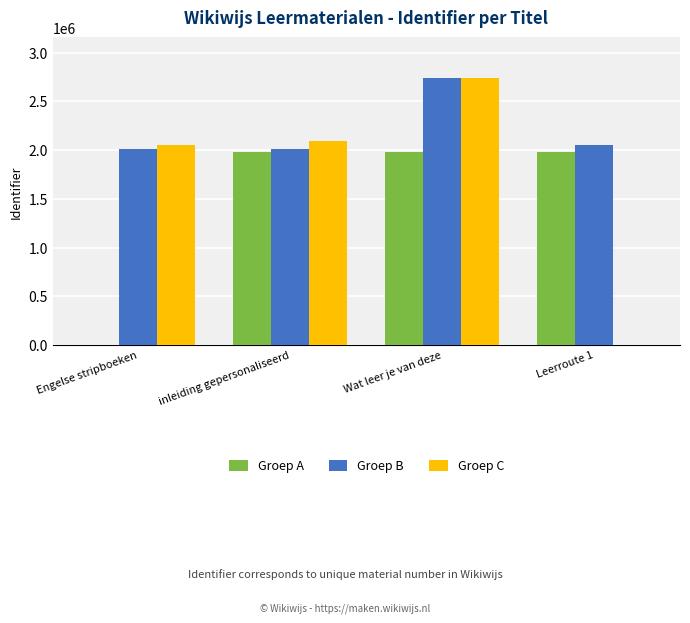

True or false: Groep B has a value of 1522674 at Wat leer je van deze.

False